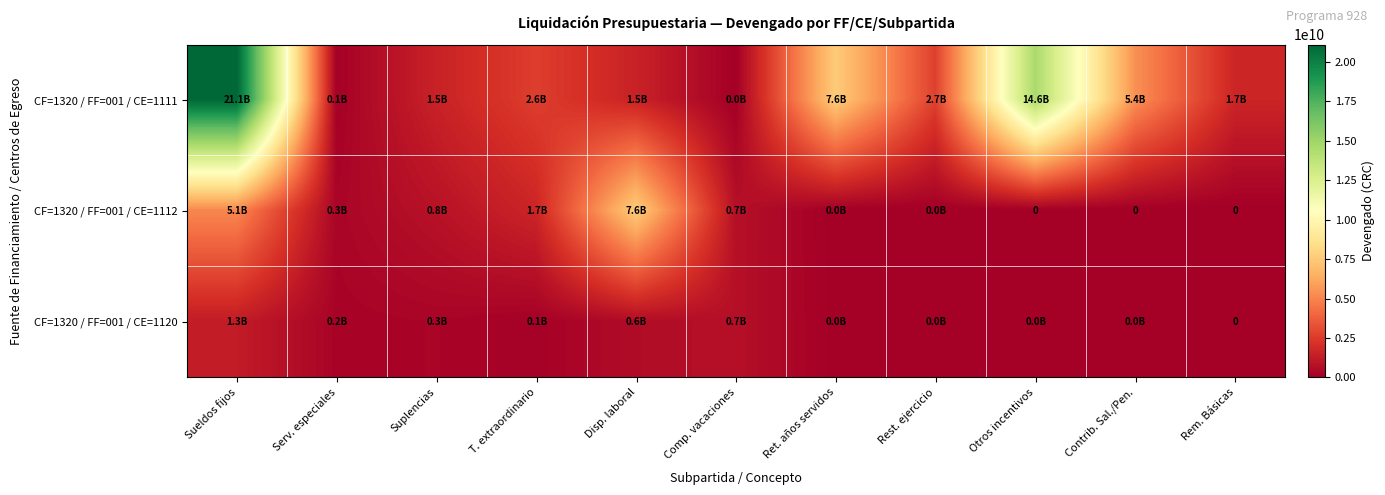

Is it true that CF=1320 / FF=001 / CE=1120 equals 201344198 at Serv. especiales?

True